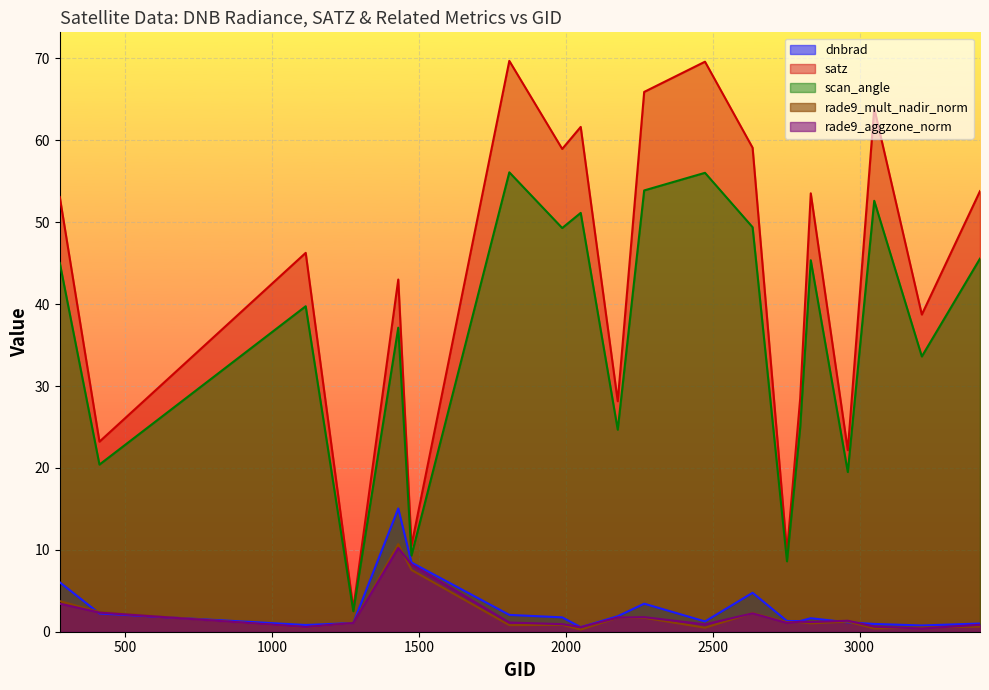

What are all the series names shown in the legend?

dnbrad, satz, scan_angle, rade9_mult_nadir_norm, rade9_aggzone_norm